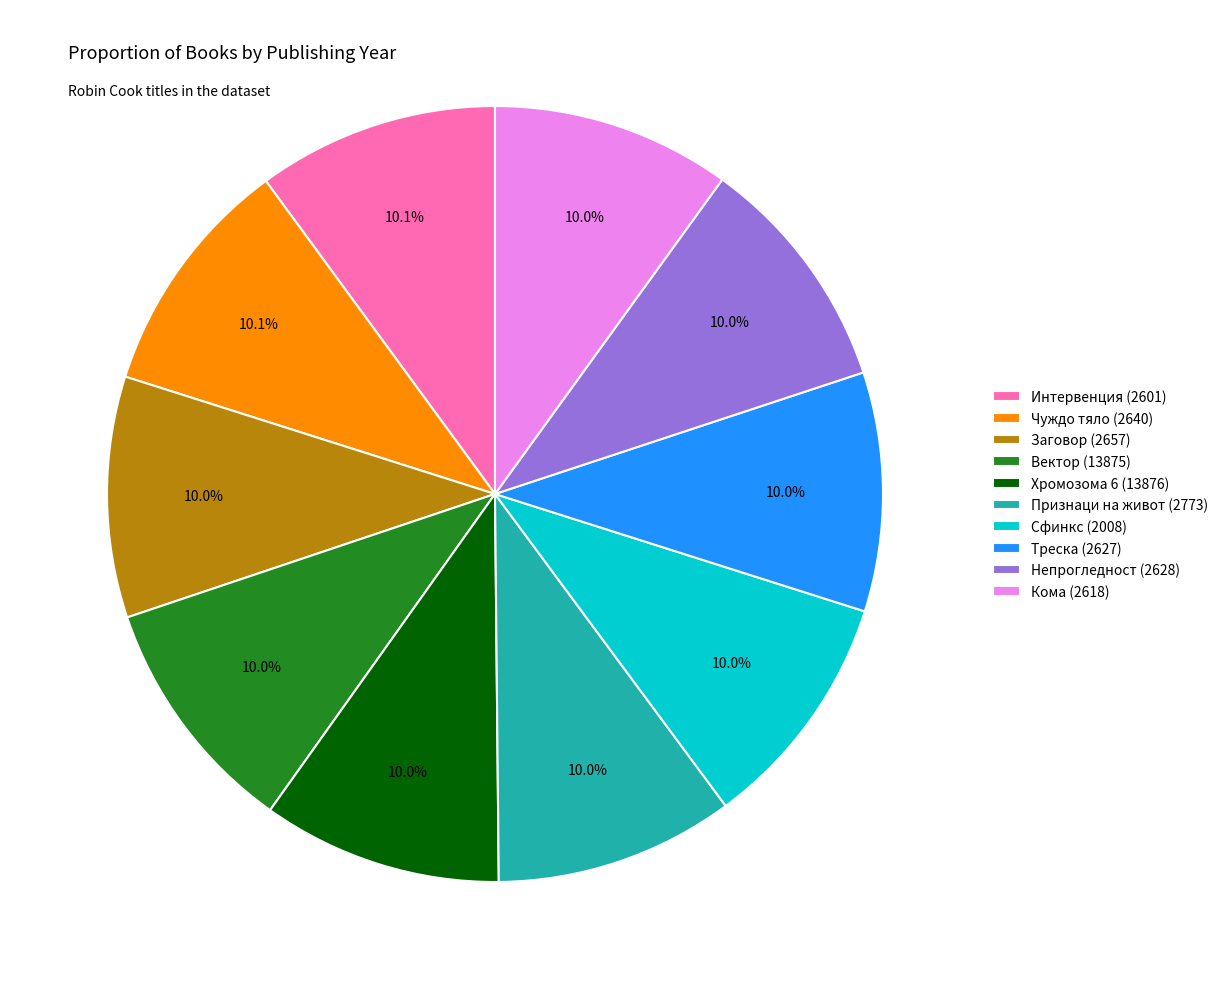

Is there any slice that represents more than half of the pie?

No